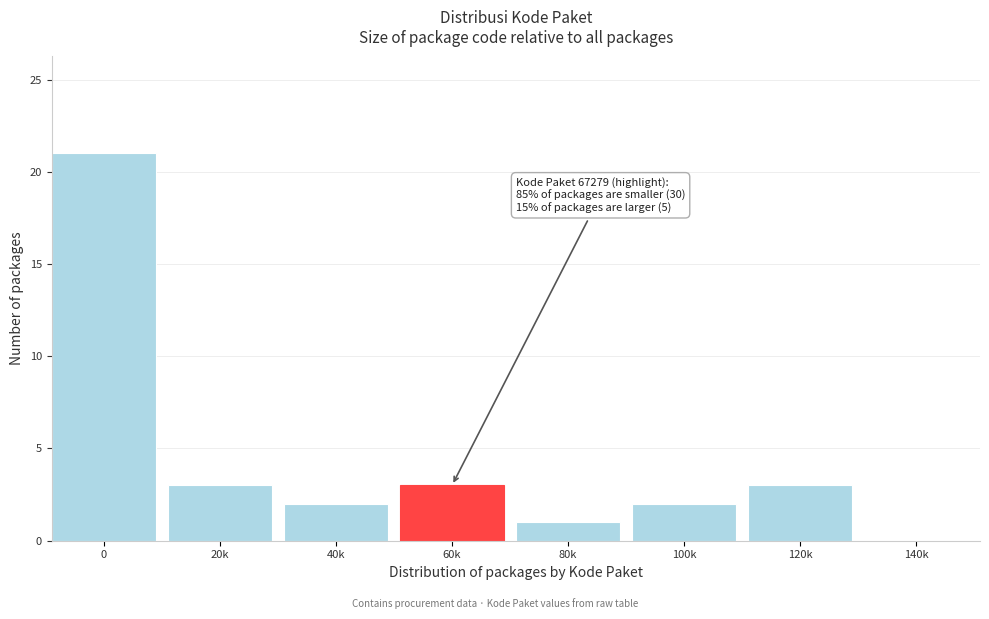

Reading left to right, extract all data points from this chart.

0=21	20k=3	40k=2	60k=3	80k=1	100k=2	120k=3	140k=0